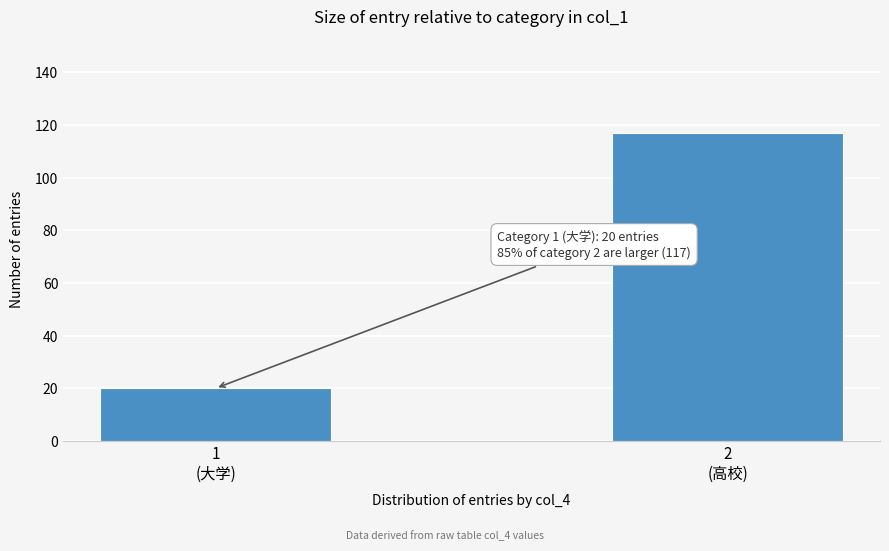

Reading right to left, what are all the values shown in this chart?

117	20